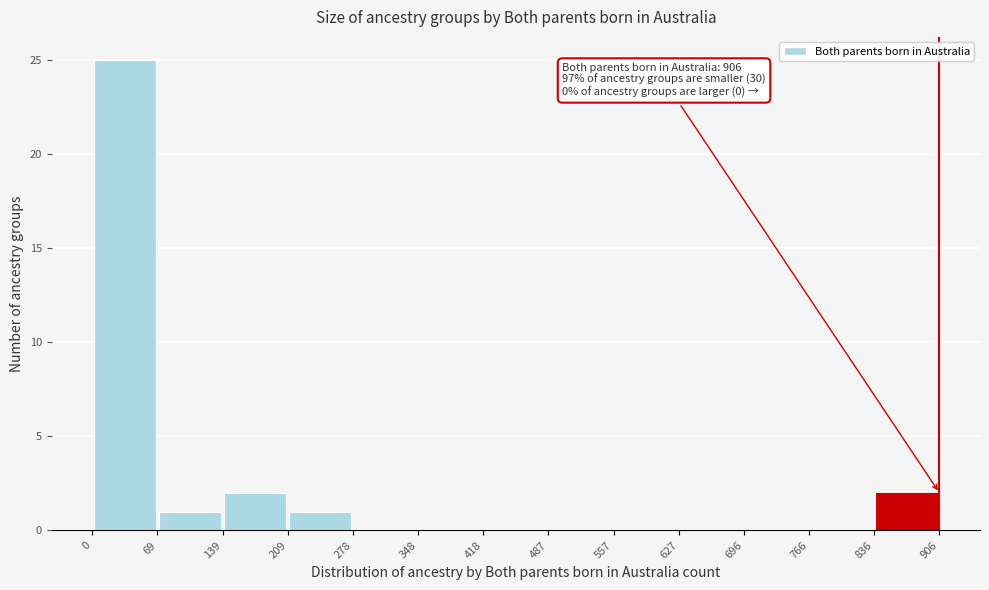

Which range on the x-axis has the tallest bar?

0 to 69